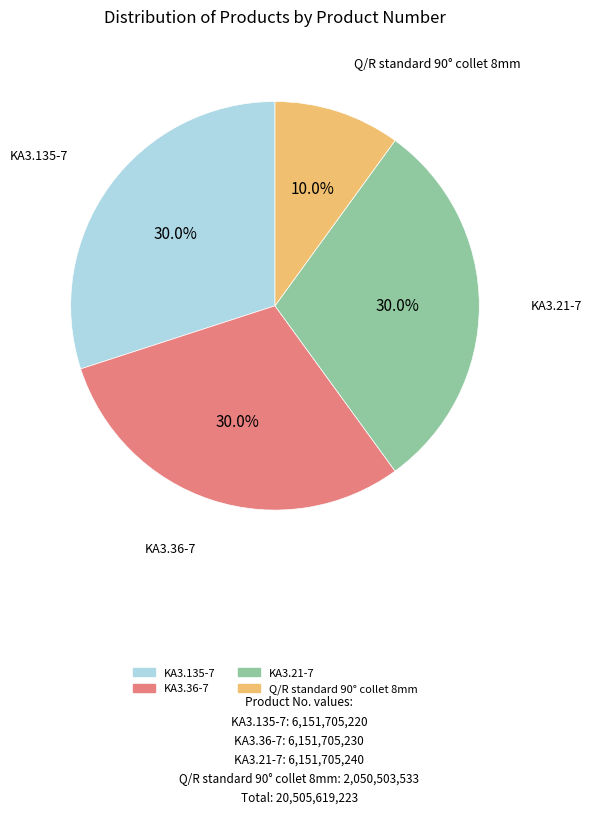

The KA3.36-7 slice represents 18% of the pie. True or false?

False